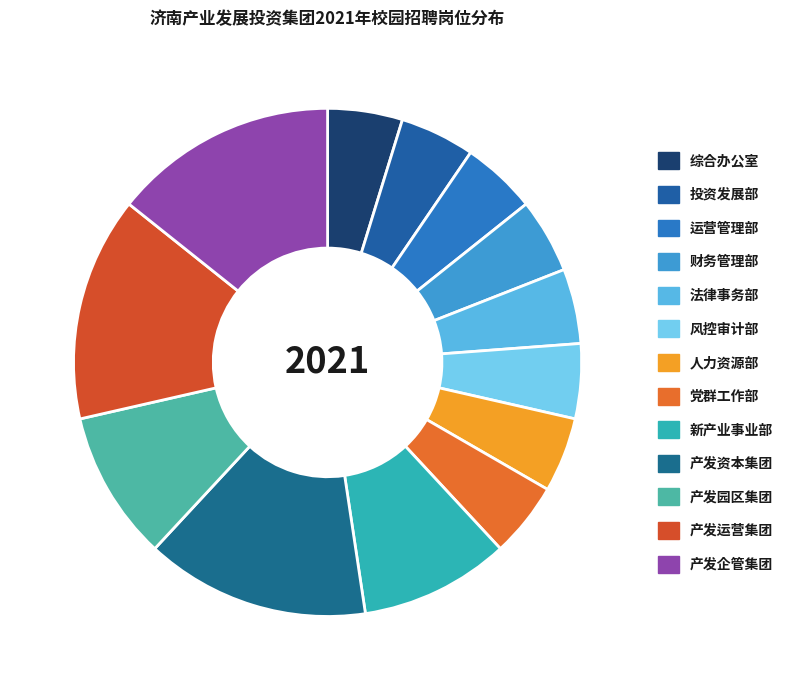

Which category has the smallest portion of the pie?

综合办公室-综合文秘